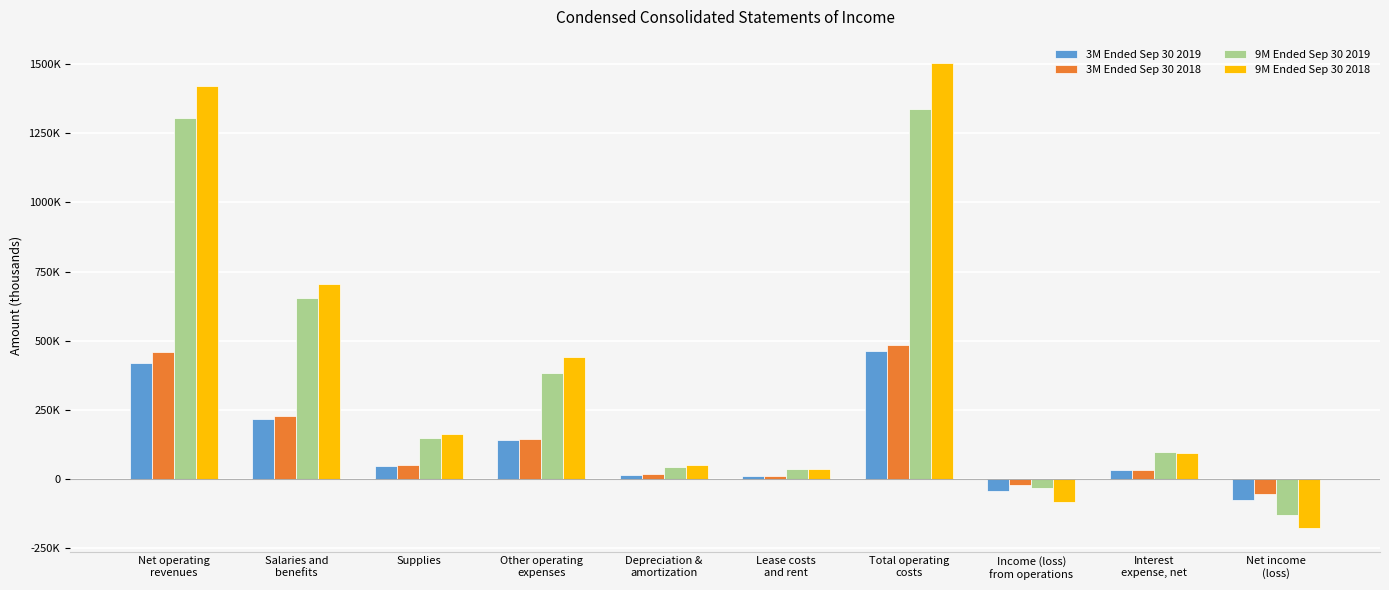

What are all the series names shown in the legend?

3M Ended Sep 30 2019, 3M Ended Sep 30 2018, 9M Ended Sep 30 2019, 9M Ended Sep 30 2018